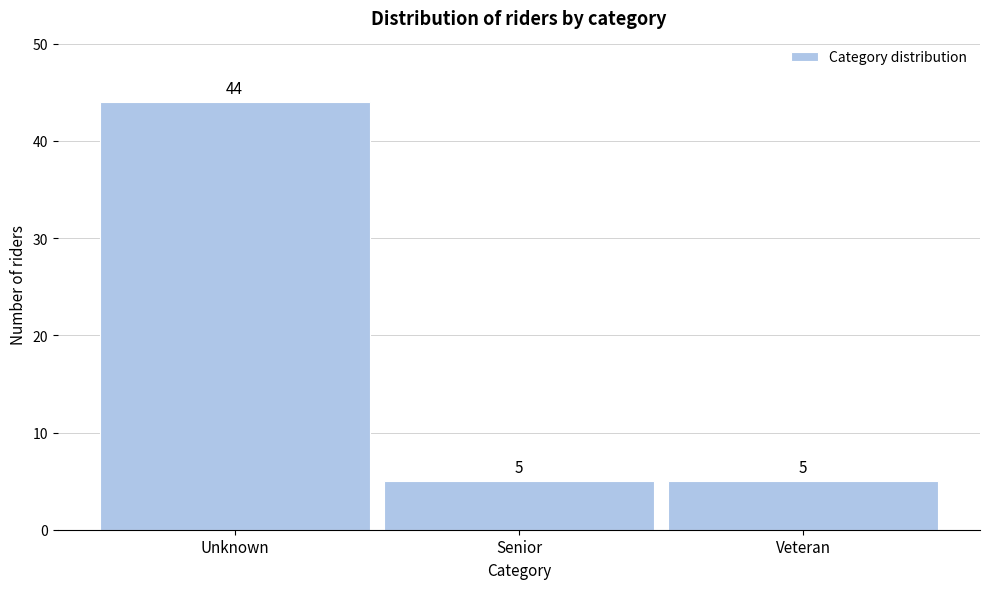

Reading left to right, extract all data points from this chart.

44	5	5